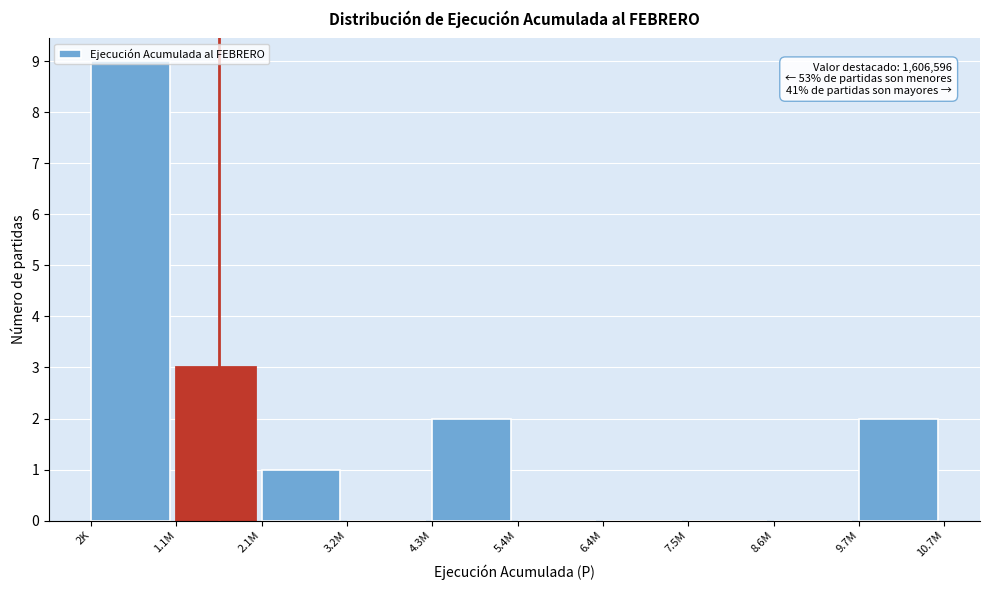

The value at 2.1M is 1. True or false?

True